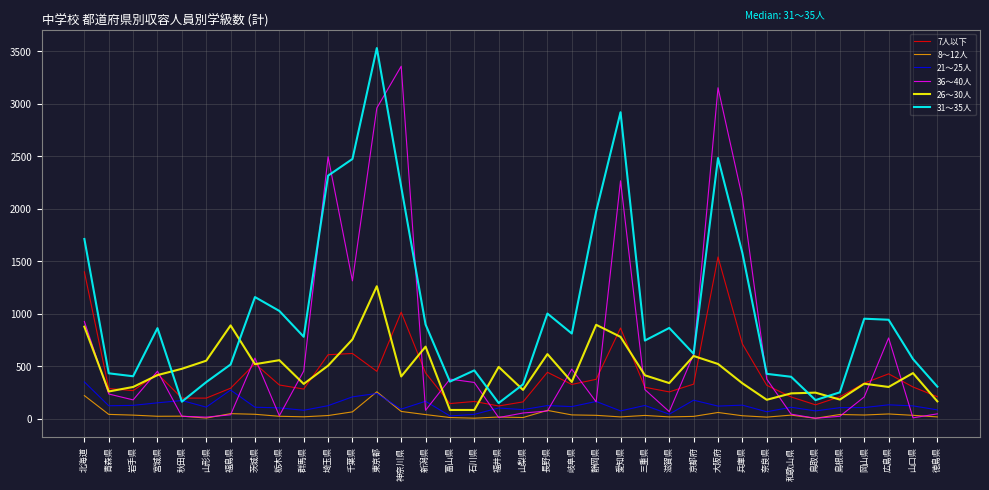

What is the average value of the 36～40人 series?

682